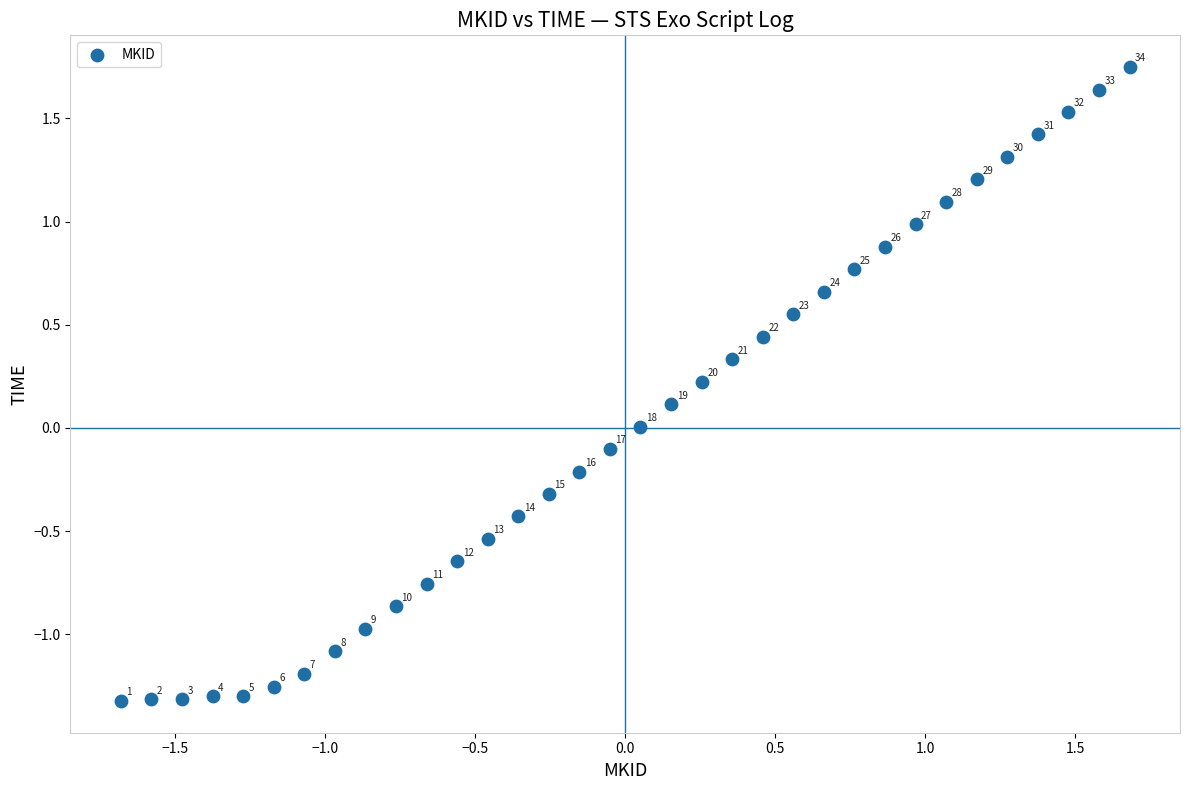

What is the range of Y values (max minus min)?

3.1